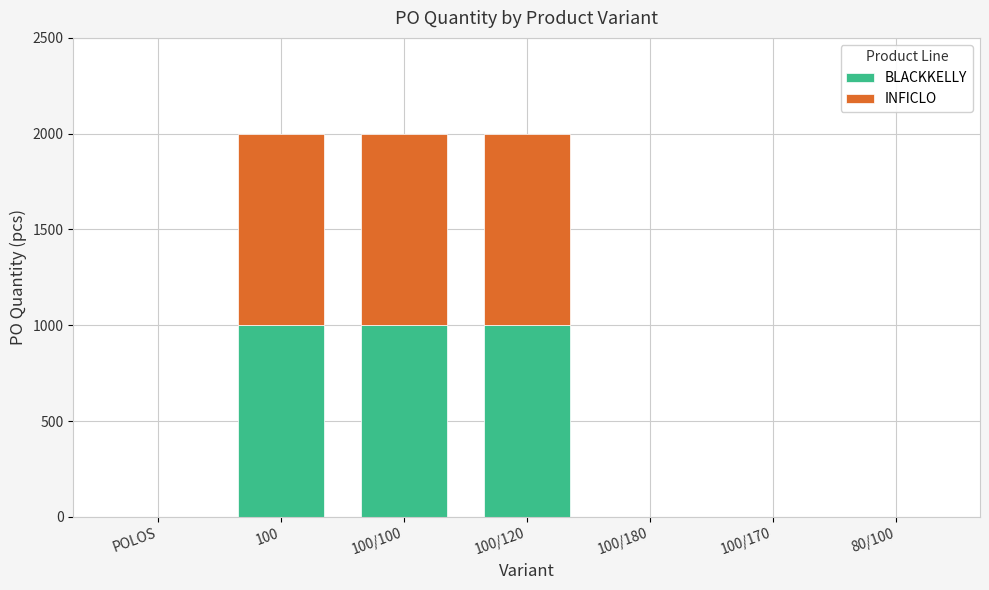

Are the bars horizontal?

No